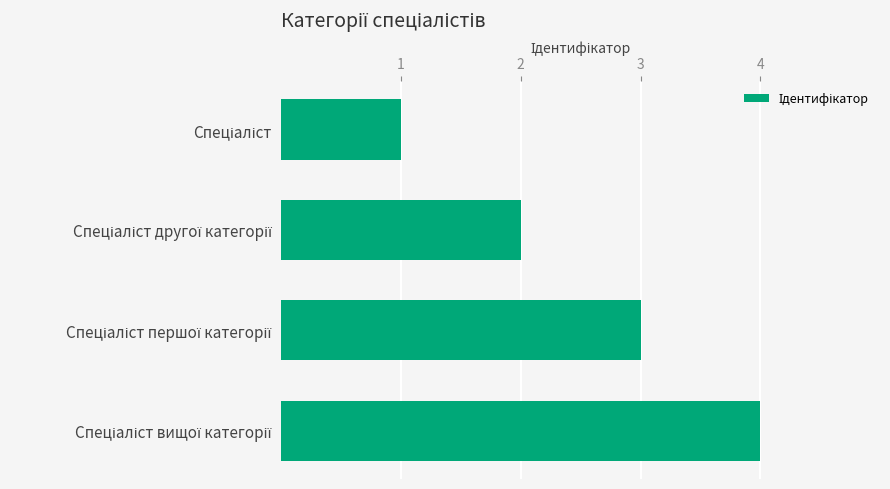

What is the maximum value shown in the chart?

4